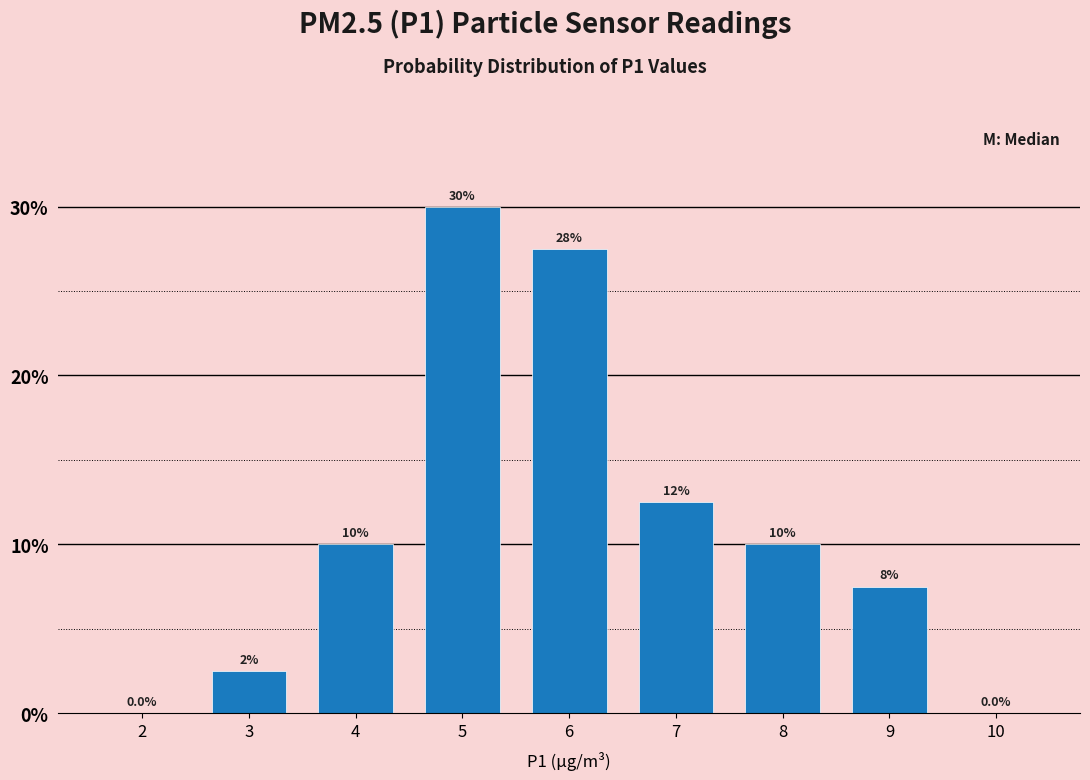

Reading left to right, what are all the values shown in this chart?

2=0.0	3=2.5	4=10.0	5=30.0	6=27.5	7=12.5	8=10.0	9=7.5	10=0.0